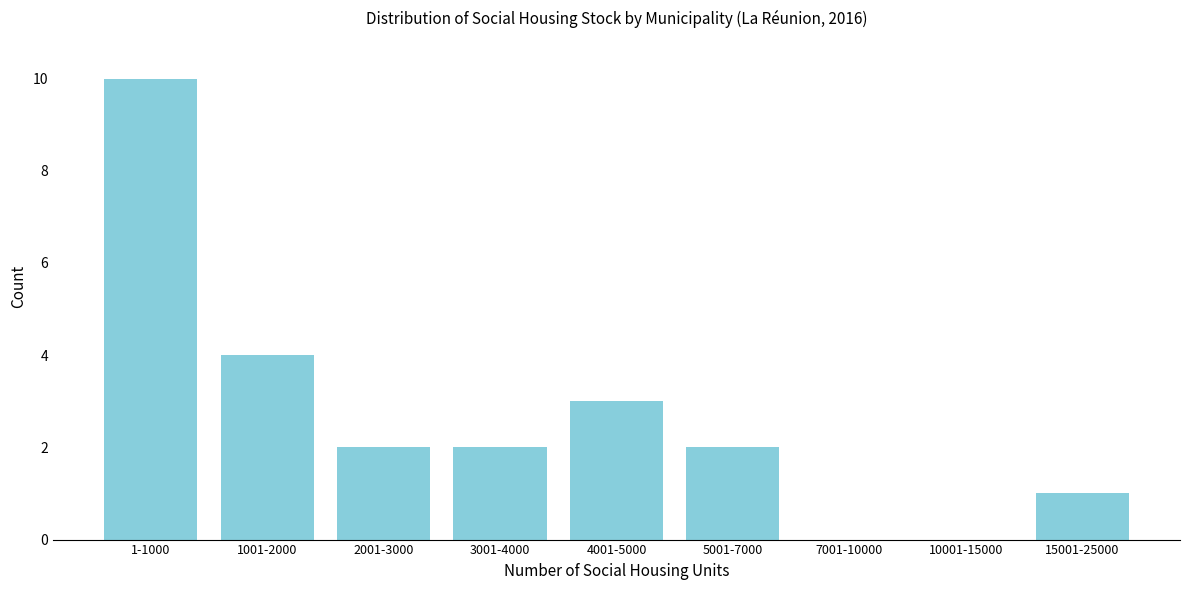

Reading left to right, transcribe all the data shown in this chart.

1-1000=10	1001-2000=4	2001-3000=2	3001-4000=2	4001-5000=3	5001-7000=2	7001-10000=0	10001-15000=0	15001-25000=1